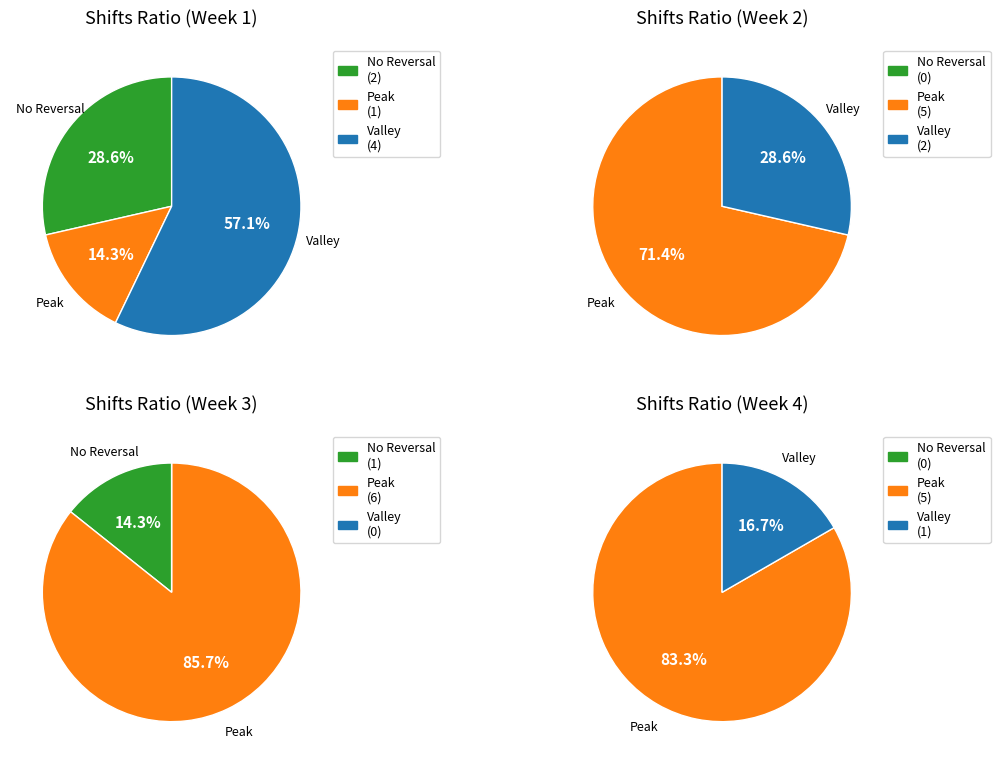

Is it true that Mon 26 is 33% of the pie?

False